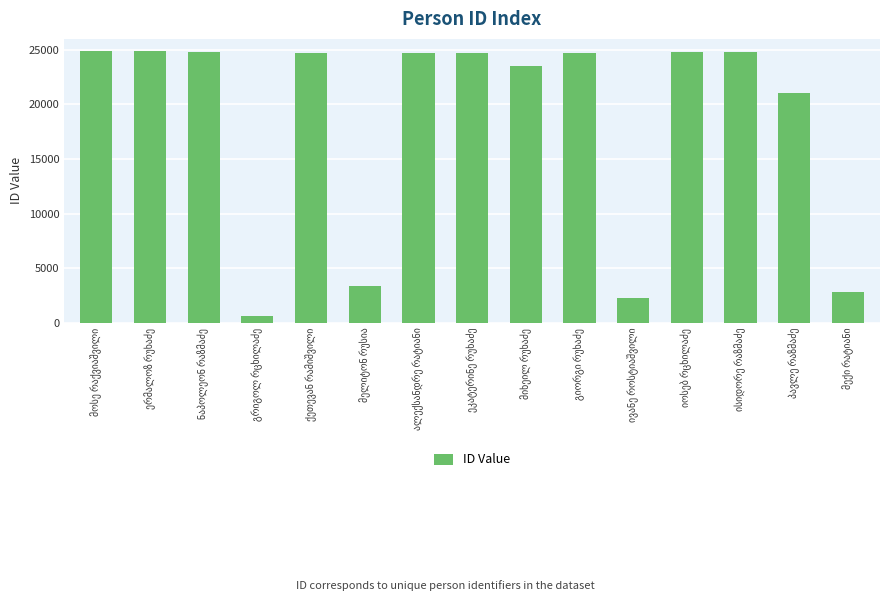

What is the average value?

18460